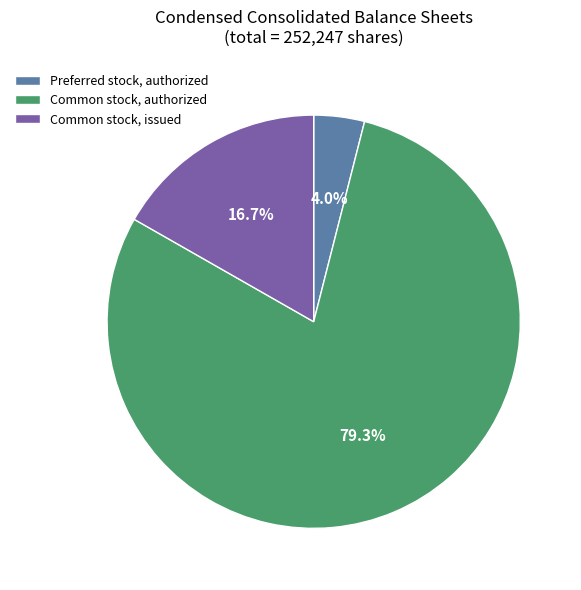

What is the smallest slice in the pie chart?

Preferred stock, authorized